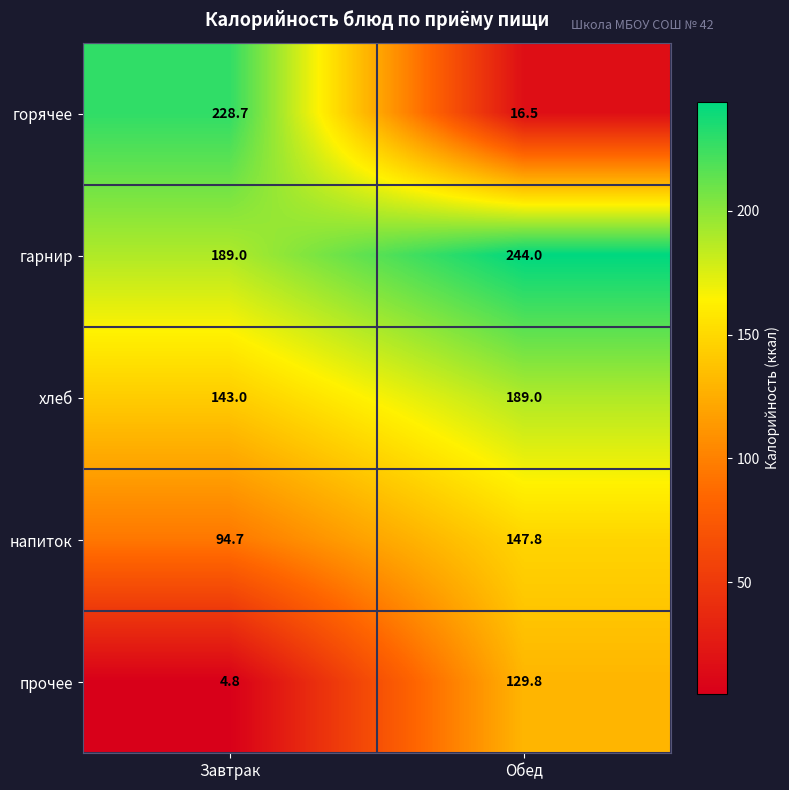

At which label is гарнир closest to 216?

Завтрак